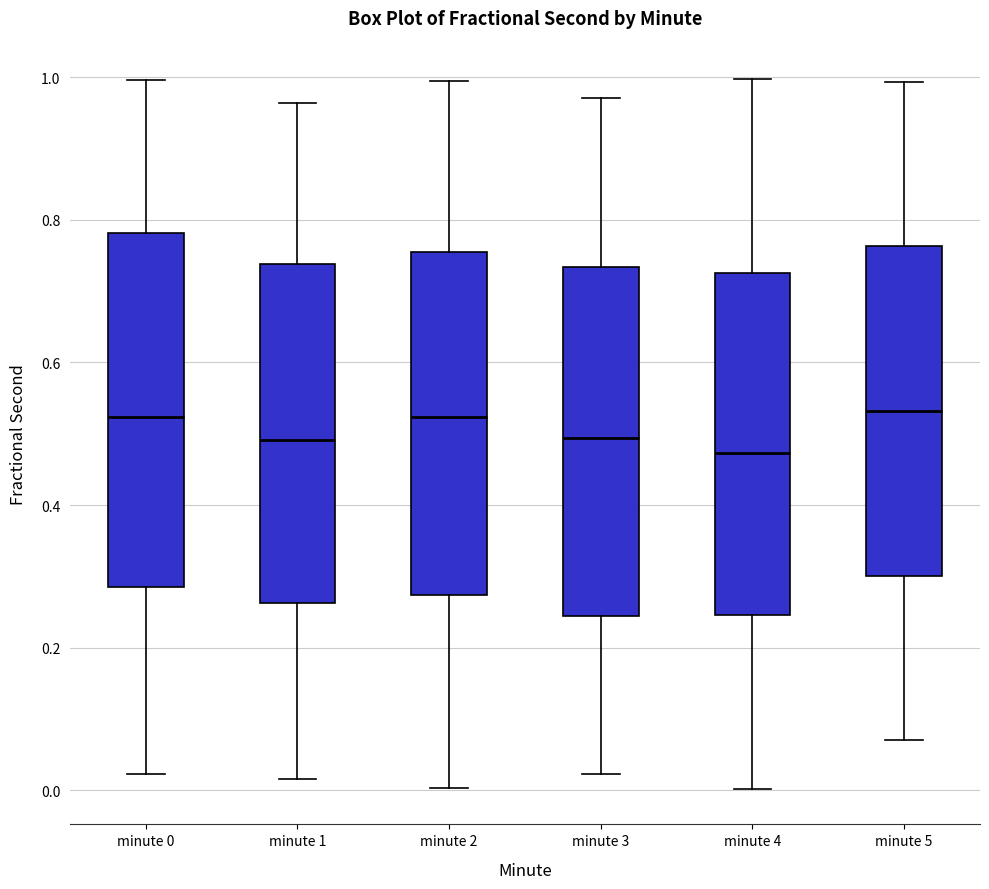

Reading left to right, transcribe this box plot: for each box, give where its median line is, the range the box spans, and where its two whiskers end, as read against the y-axis. The values are not printed on the chart, so give them approximately, as read against the axis.

minute 0: median 0.52, box 0.28 to 0.78, whiskers 0.02 to 1.00
minute 1: median 0.50, box 0.26 to 0.74, whiskers 0.02 to 0.96
minute 2: median 0.52, box 0.28 to 0.76, whiskers 0.00 to 1.00
minute 3: median 0.50, box 0.24 to 0.74, whiskers 0.02 to 0.98
minute 4: median 0.48, box 0.24 to 0.72, whiskers 0.00 to 1.00
minute 5: median 0.54, box 0.30 to 0.76, whiskers 0.06 to 1.00